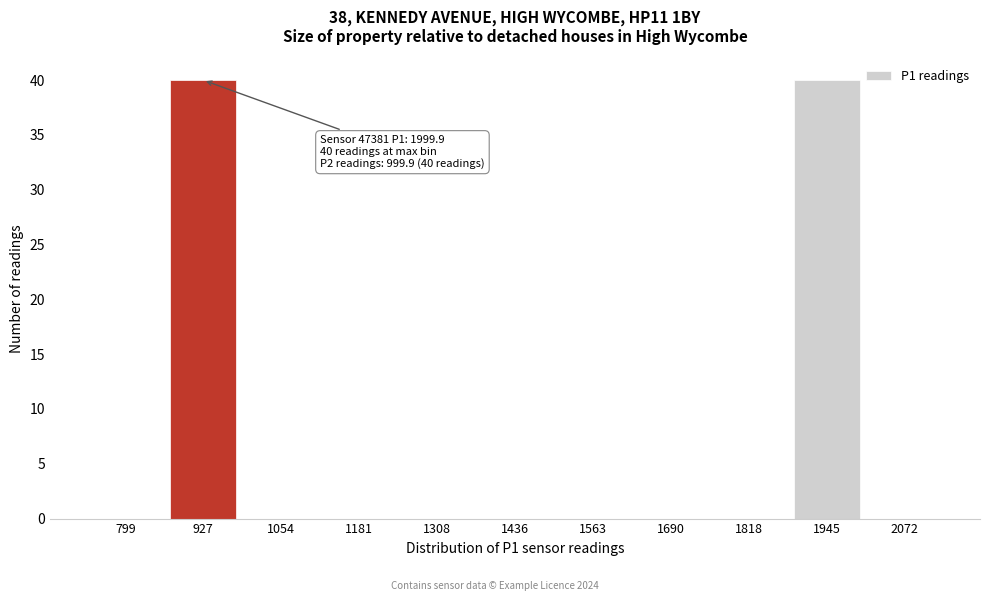

Reading left to right, extract all data points from this chart.

799=0	927=40	1054=0	1181=0	1308=0	1436=0	1563=0	1690=0	1818=0	1945=40	2072=0